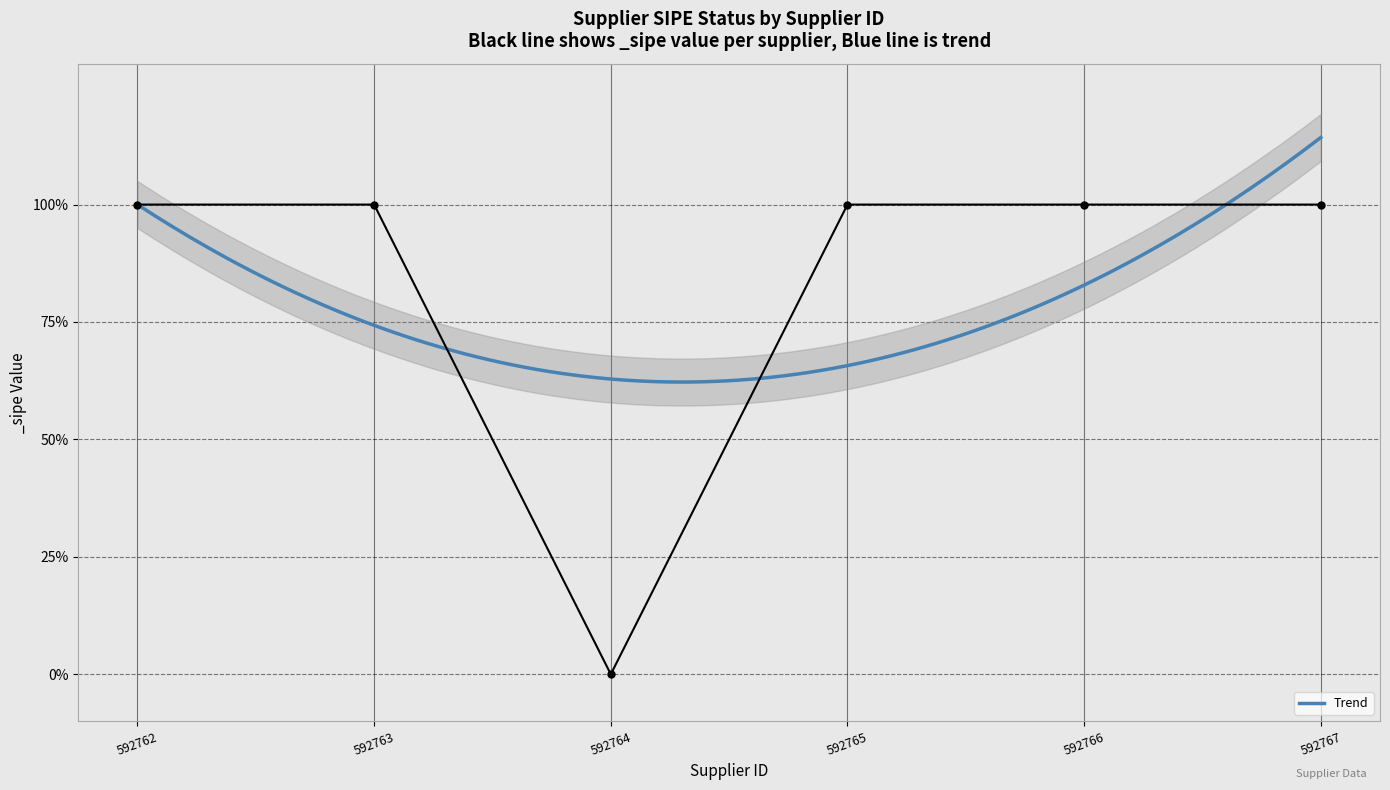

Which has a higher value, 592766 or 592763?

592766